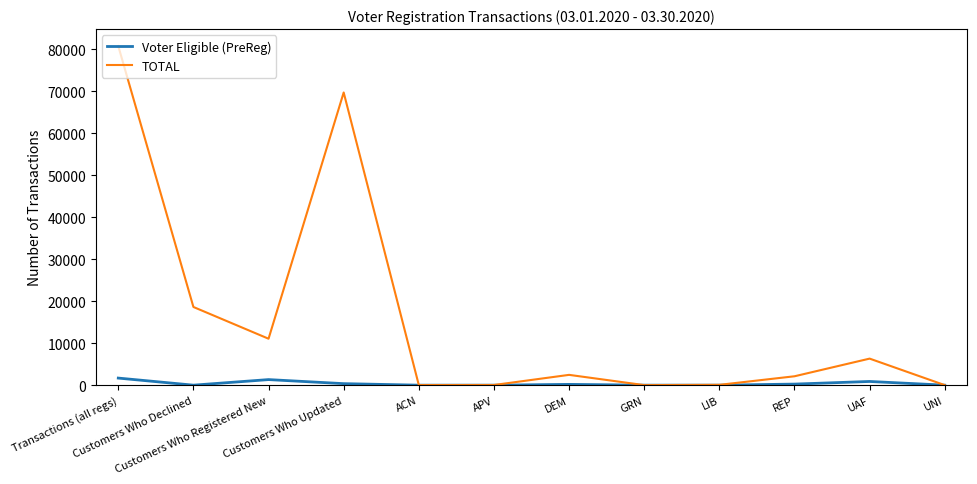

Which series has the largest total across all categories?

TOTAL